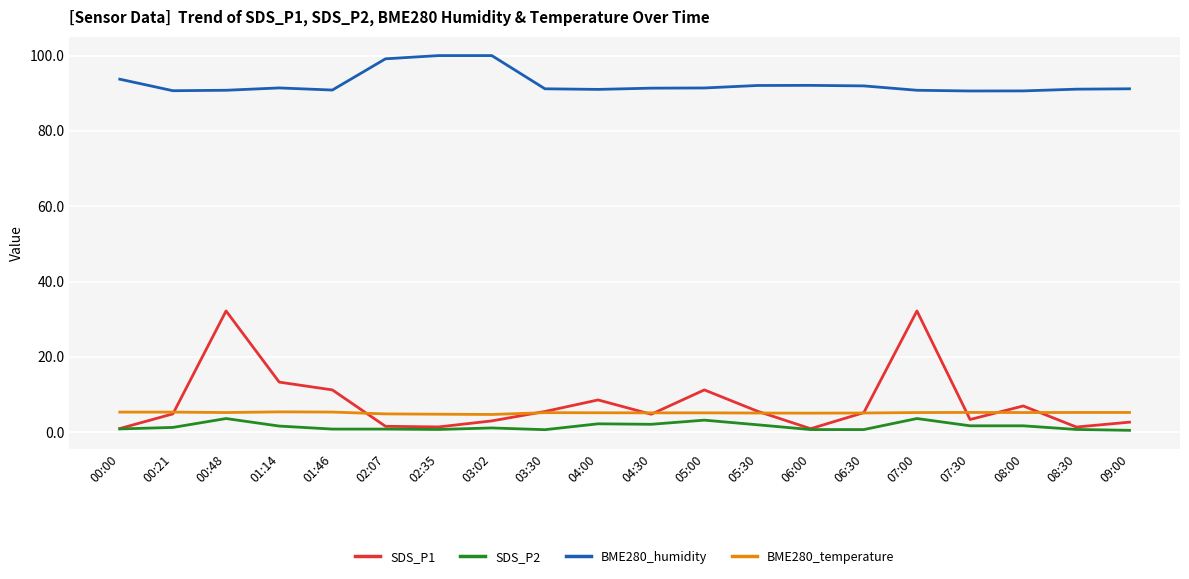

What is the difference between the maximum and minimum values in the SDS_P1 series?

31.3